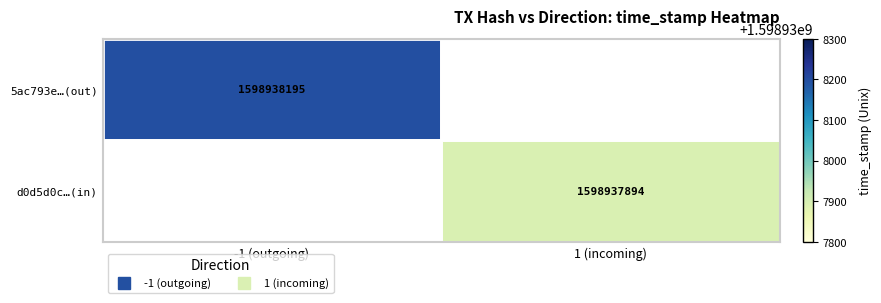

Between time_stamp and direction, which is larger?

time_stamp